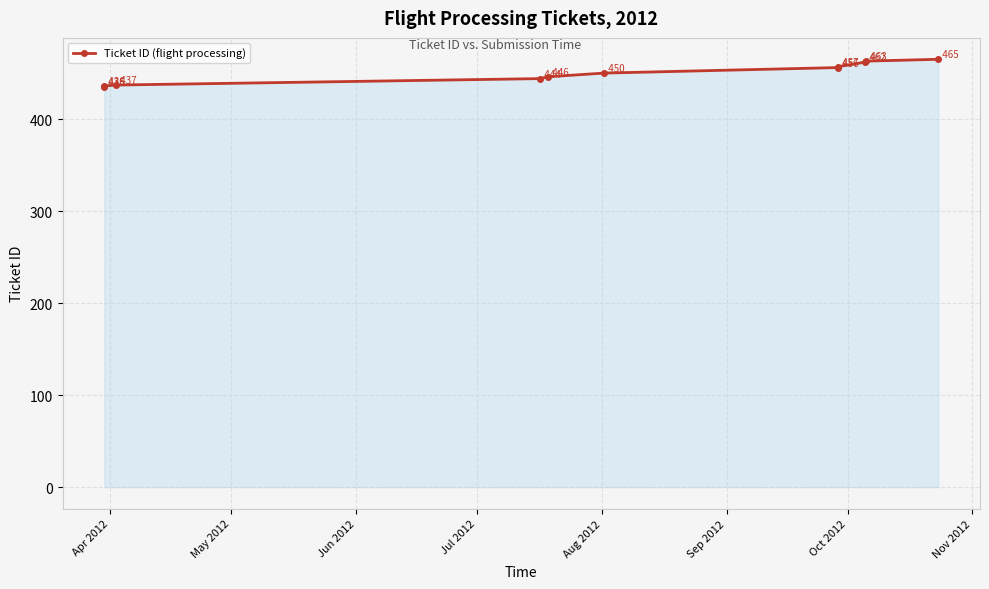

Does the chart display data point markers on the line(s)?

Yes